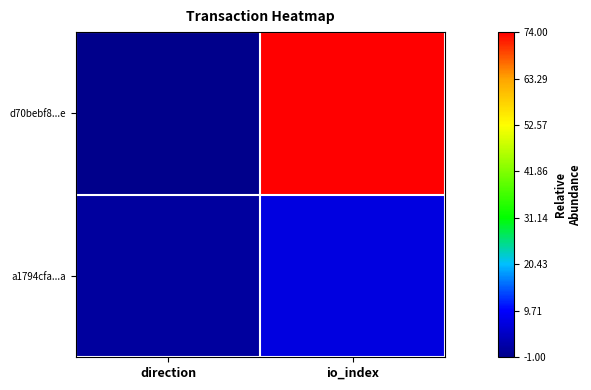

At which category is the sum across all series the highest?

io_index